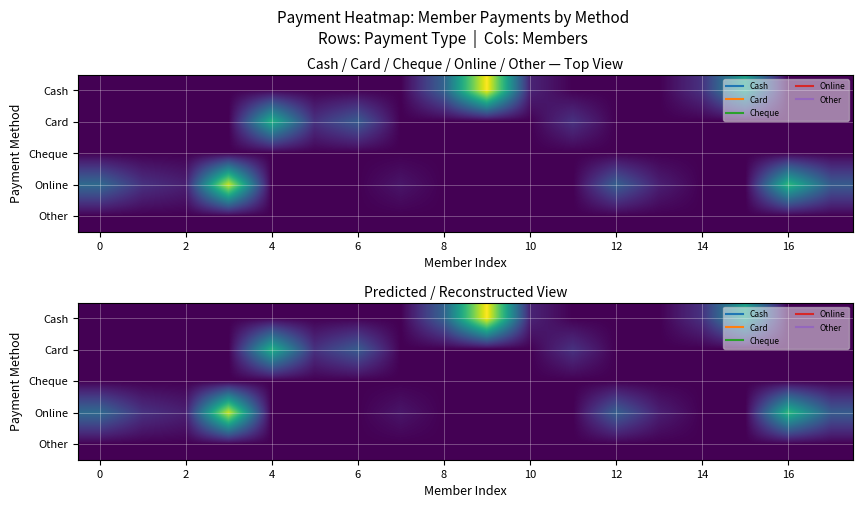

List the series in order of their peak value, highest first.

Cash, Online, Card, Cheque, Other